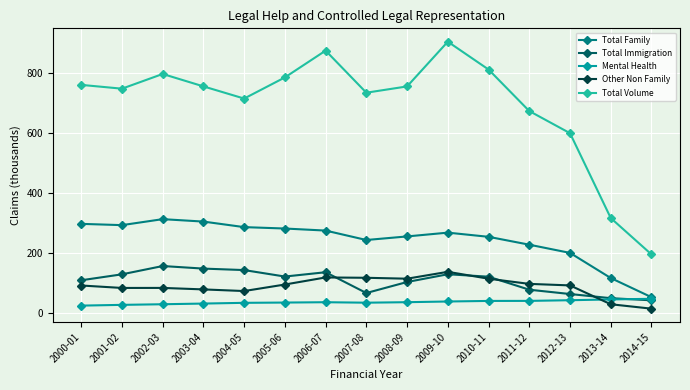

True or false: Other Non Family has more than 0 interior local peaks.

True